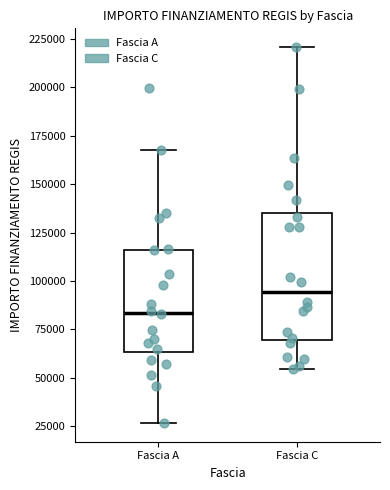

Reading left to right, transcribe this box plot: for each box, give where its median line is, the range the box spans, and where its two whiskers end, as read against the y-axis. The values are not printed on the chart, so give them approximately, as read against the axis.

Fascia A: median 85000, box 65000 to 115000, whiskers 25000 to 170000
Fascia C: median 95000, box 70000 to 135000, whiskers 55000 to 220000